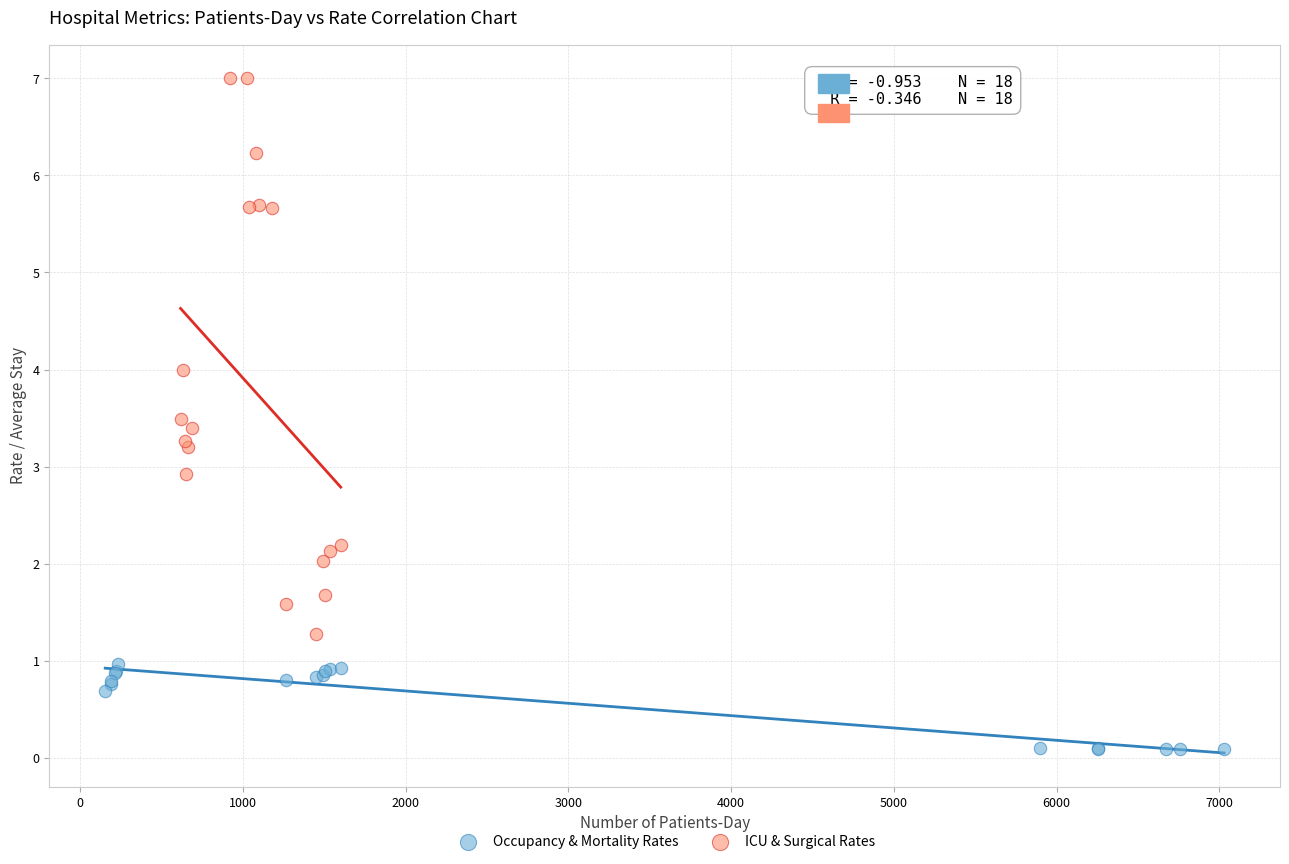

Which series reaches the maximum Y coordinate?

ICU & Surgical Rates